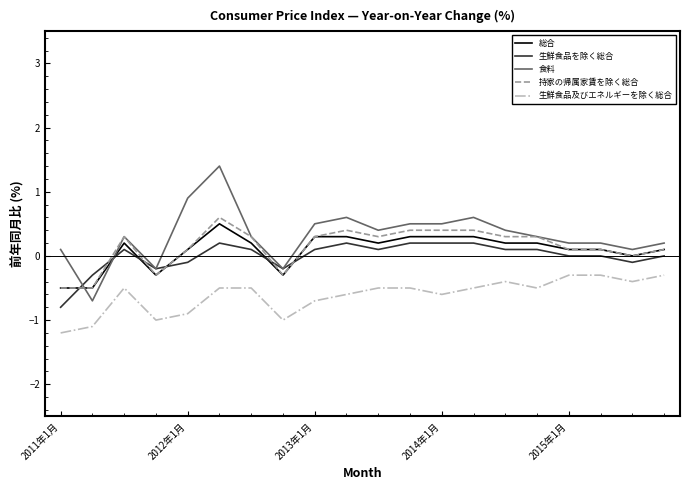

True or false: 持家の帰属家賃を除く総合 and 食料 cross at least once.

True